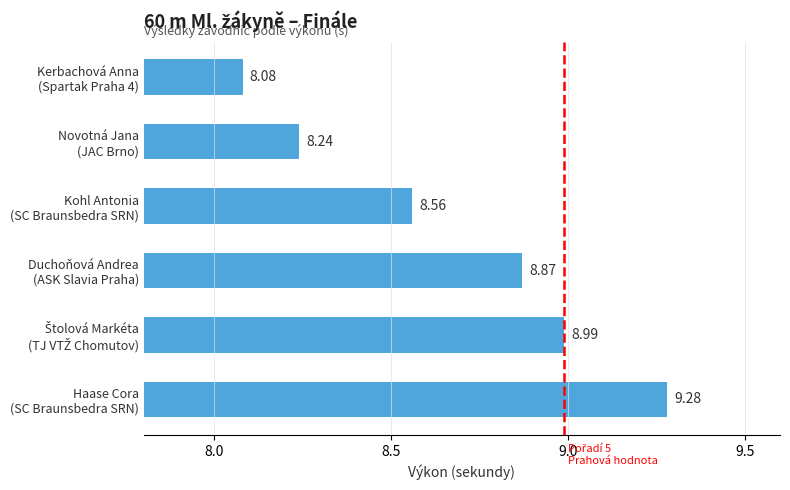

What is the difference between the maximum and second lowest values?

1.0